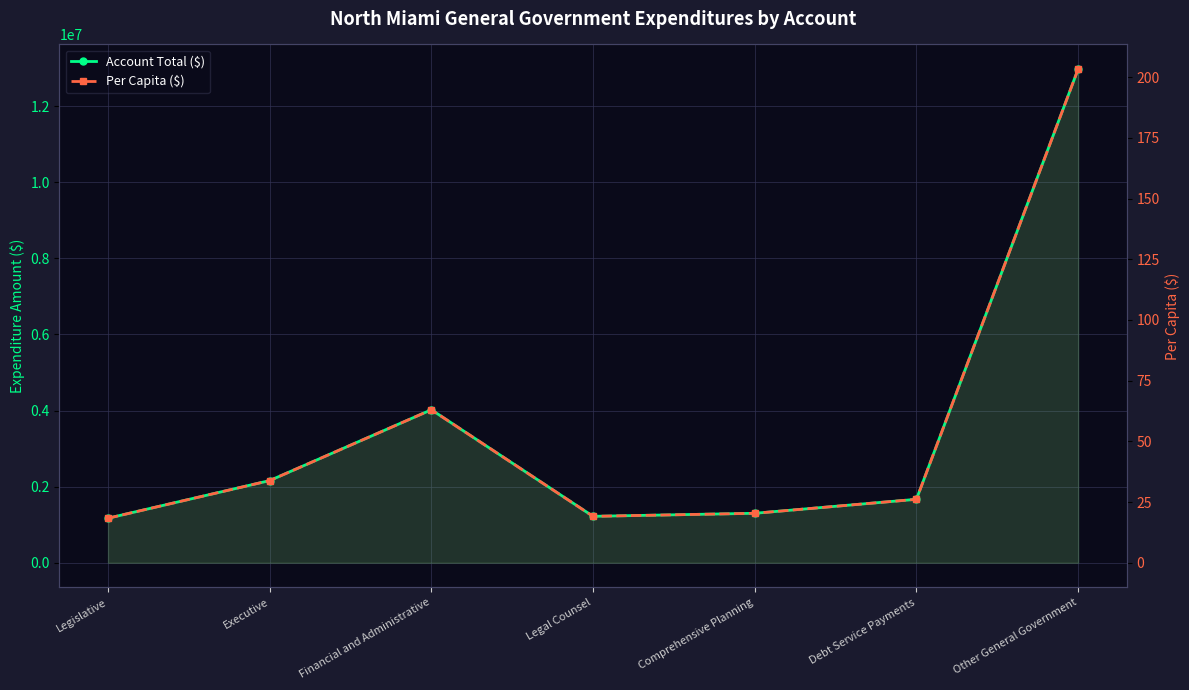

What is the average value of the Per Capita ($) series?

54.9